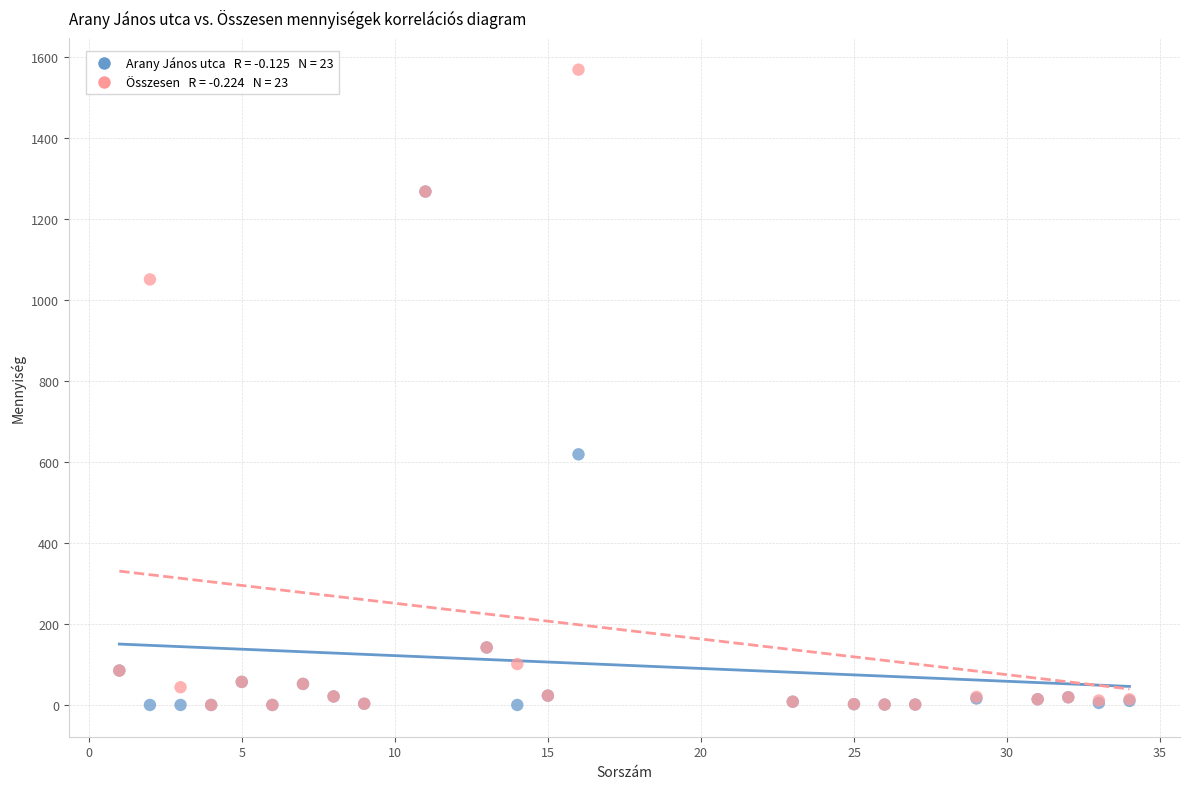

Across all series, what Y value is closest to 784?

619.0